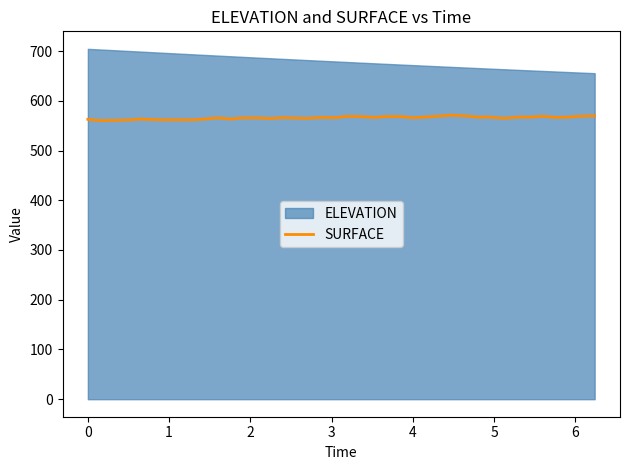

What is the maximum value for SURFACE?

571.2